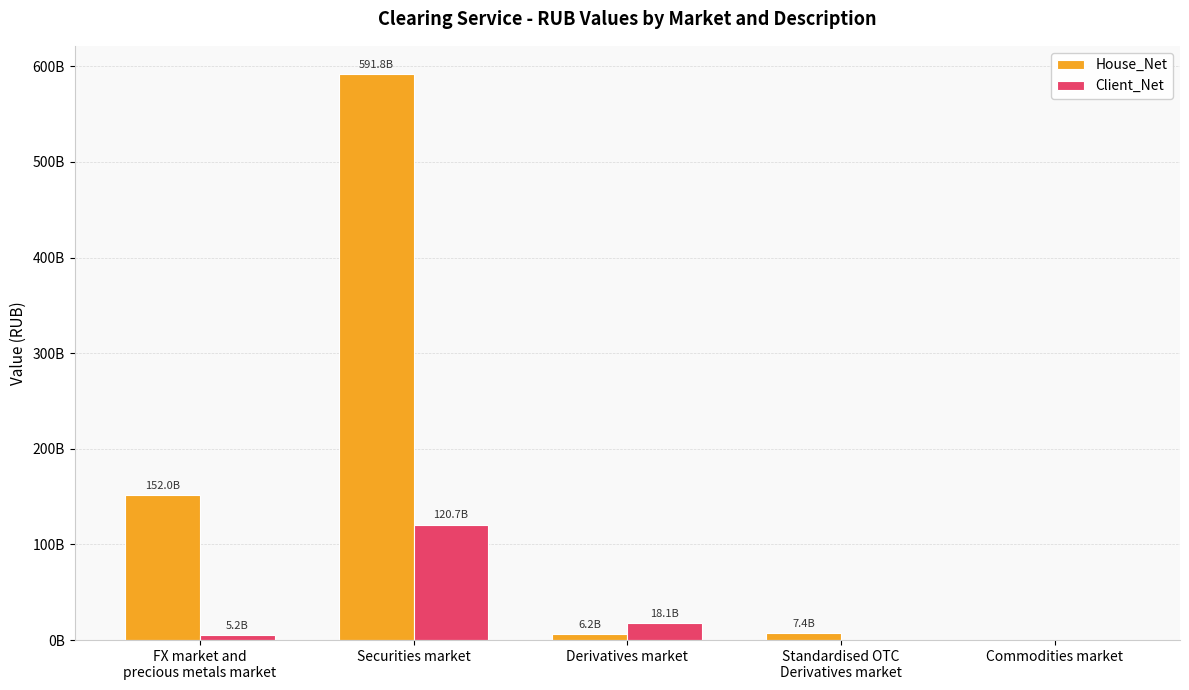

Are the bars grouped side by side (vs. stacked)?

Yes